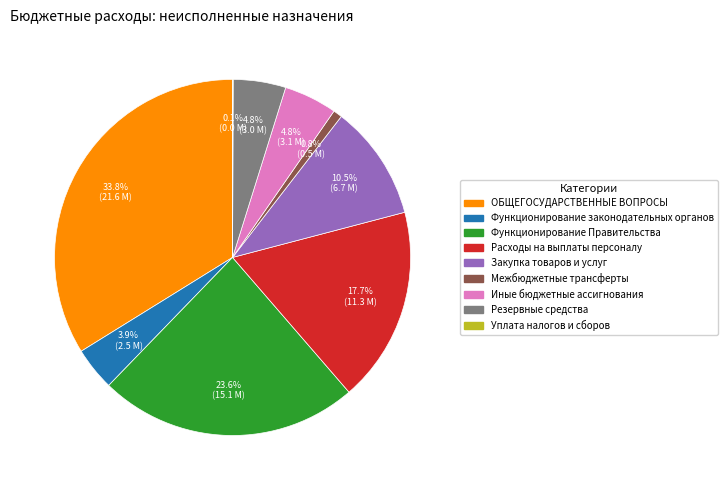

To the nearest percent, what is the average slice percentage?

11%